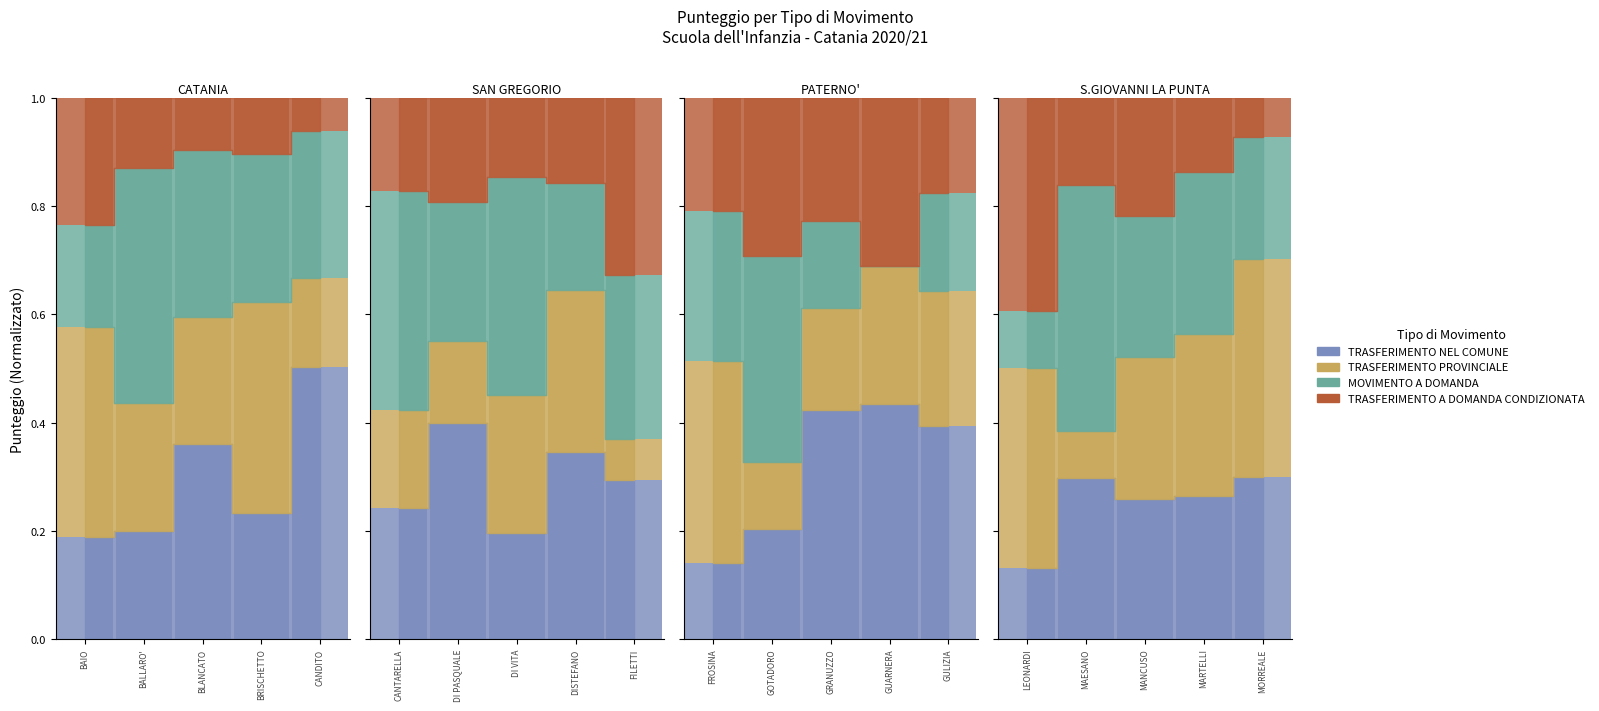

True or false: MOVIMENTO A DOMANDA has a value of 0.3 at MANCUSO.

True